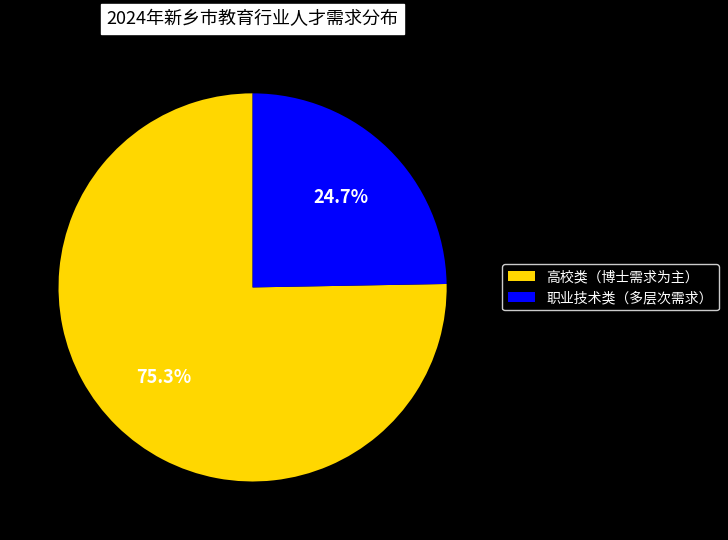

What is the total percentage of 职业技术类（多层次需求） and 高校类（博士需求为主）?

100.0%